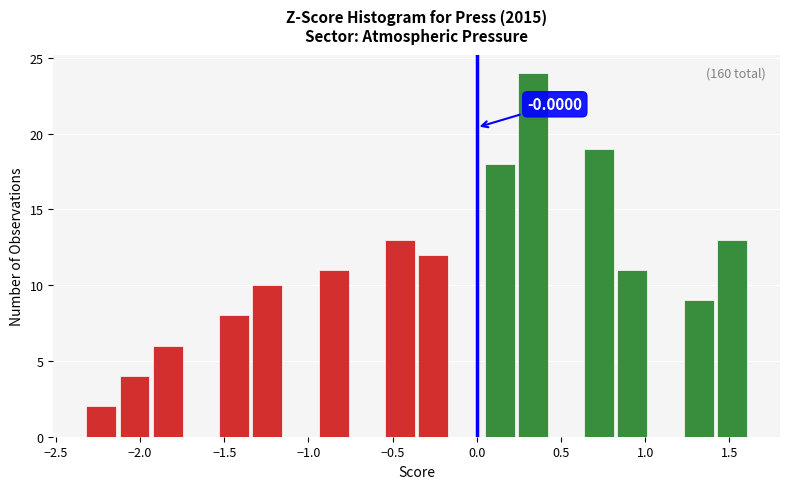

Around what value on the x-axis is the tallest bar? Give the approximate position of its centre, as read against the axis.

0.35